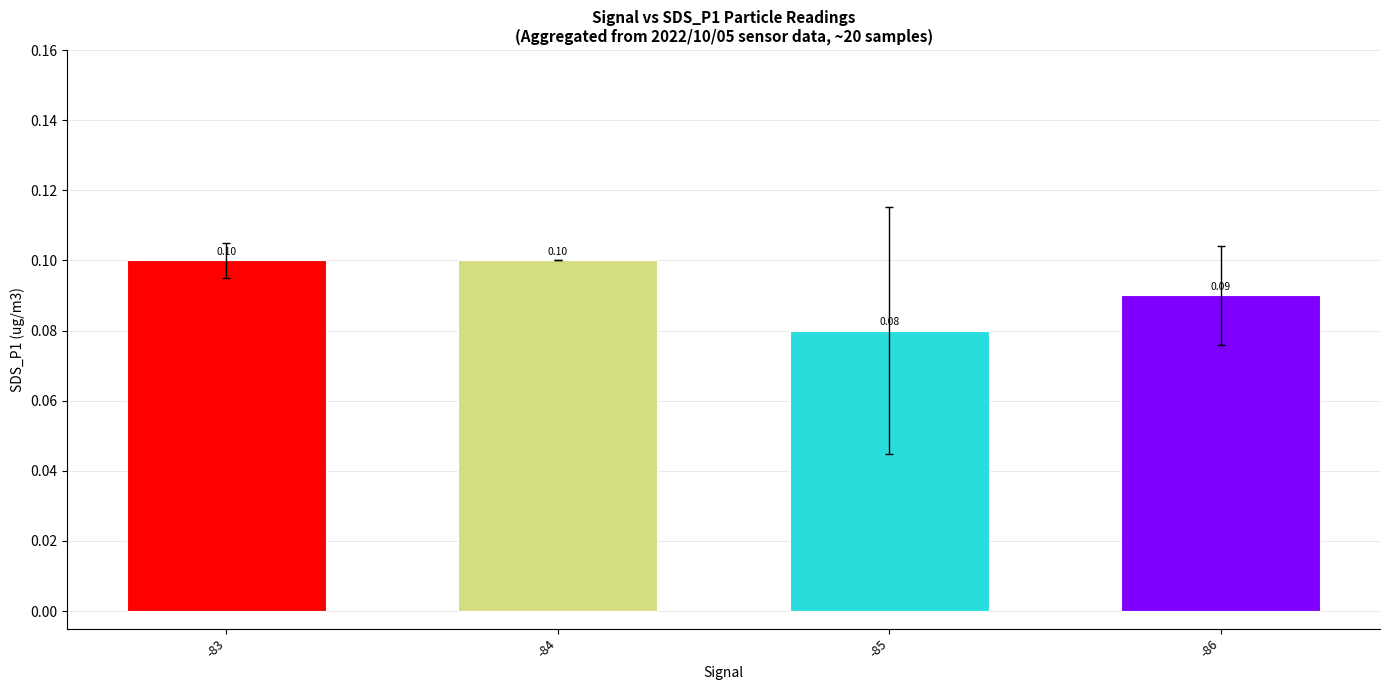

What is the greatest value displayed?

0.1